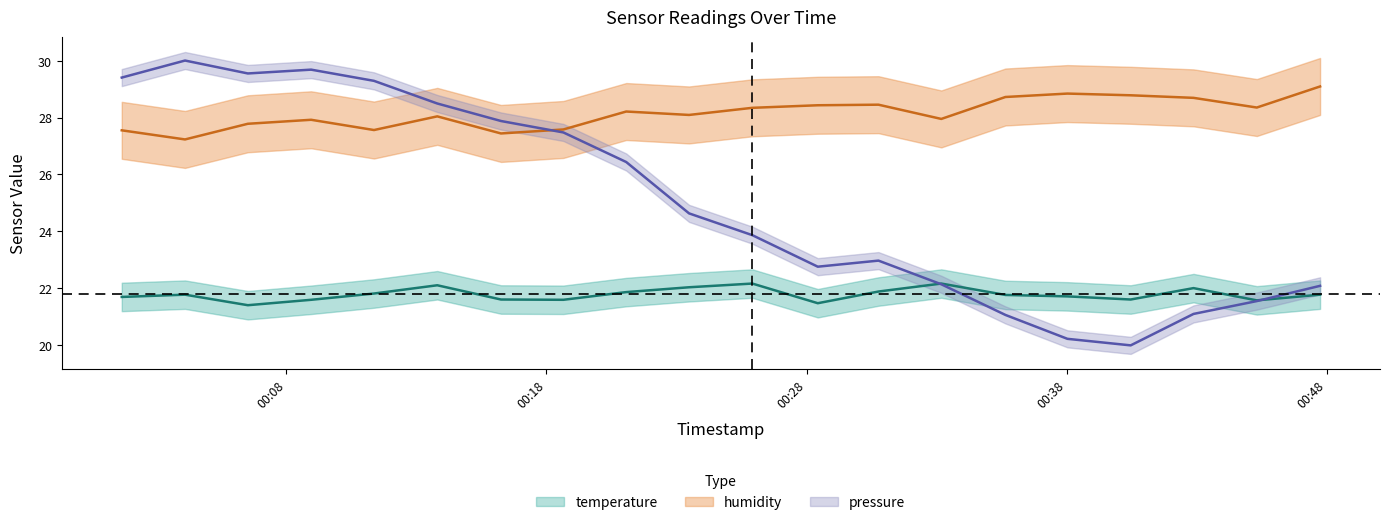

Is it true that humidity equals 8.3 at 2022-12-13T00:18:39?

False